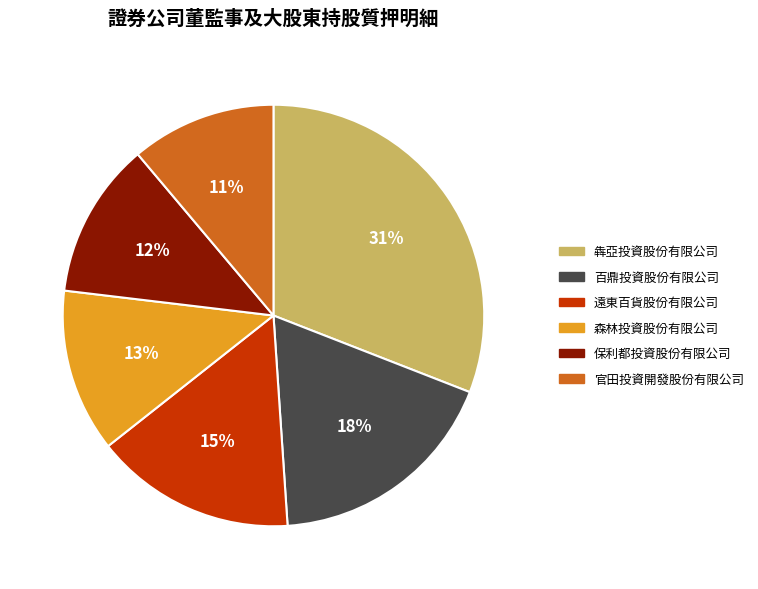

To the nearest percent, what is the difference between the largest and smallest slice percentages?

20%